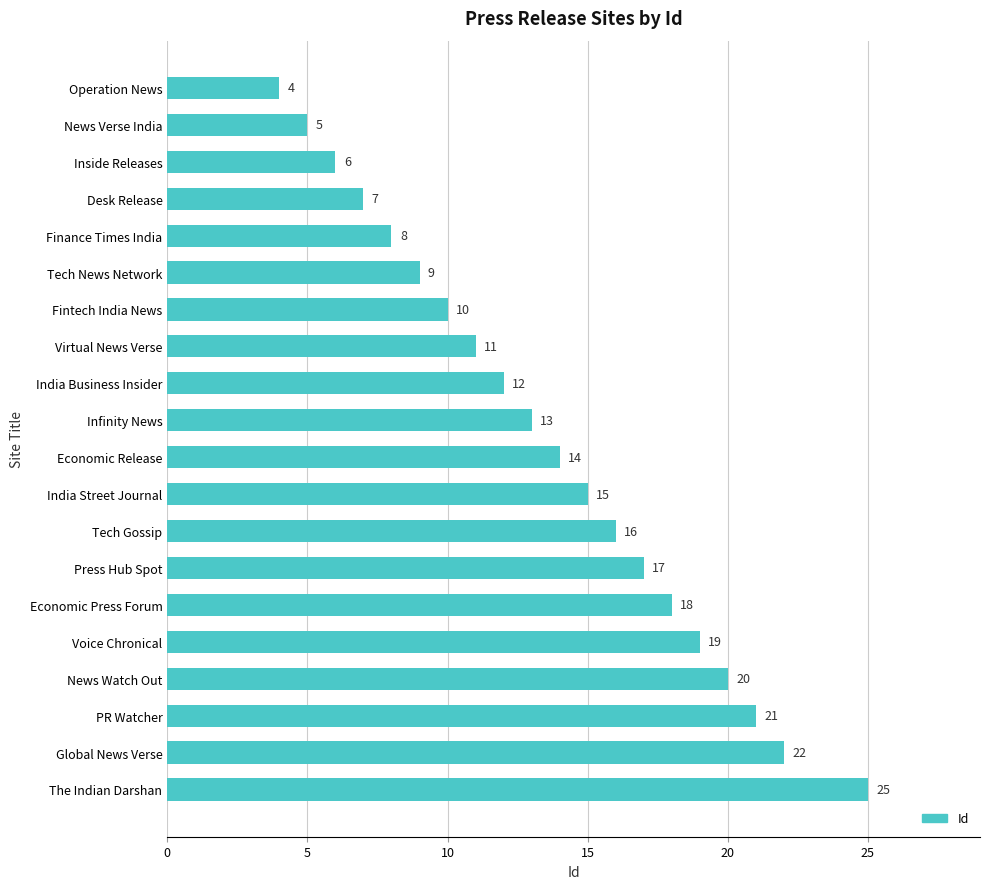

Reading top to bottom, extract all data points from this chart.

4	5	6	7	8	9	10	11	12	13	14	15	16	17	18	19	20	21	22	25